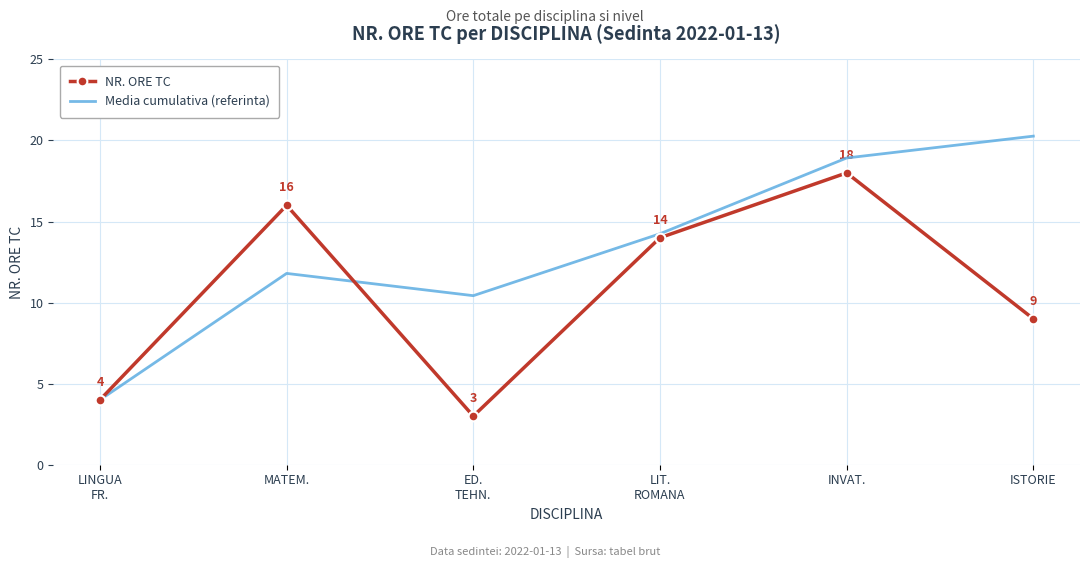

Rank the series by their average value, from lowest to highest.

NR. ORE TC, Media cumulativa (referinta)